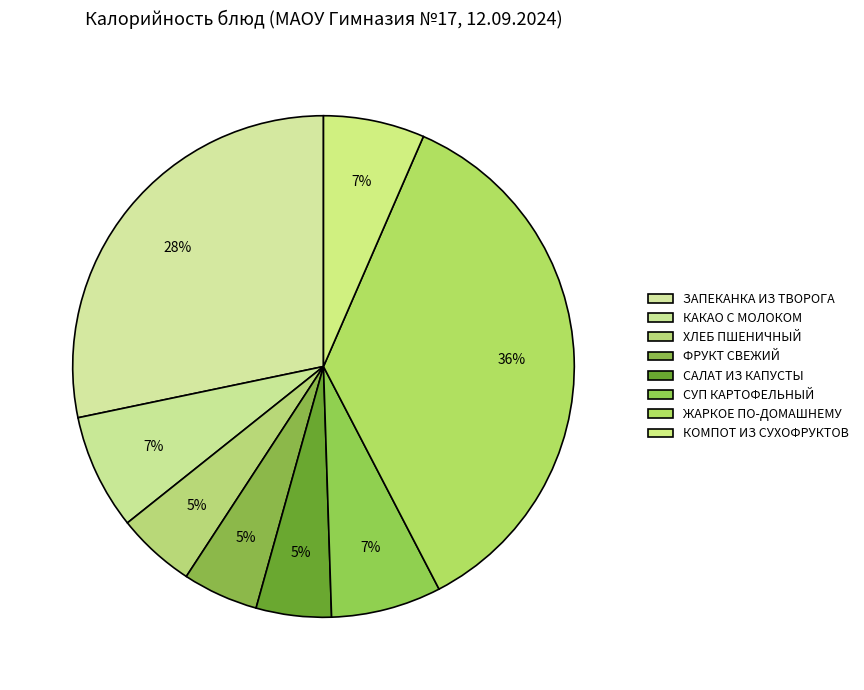

How many segments does this pie chart have?

8